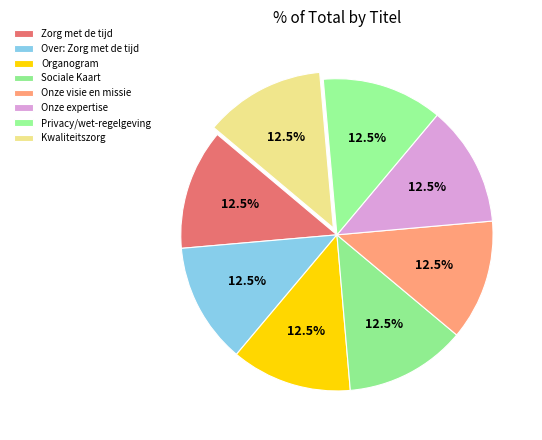

What percentage is the Kwaliteitszorg slice, to the nearest percent?

12%